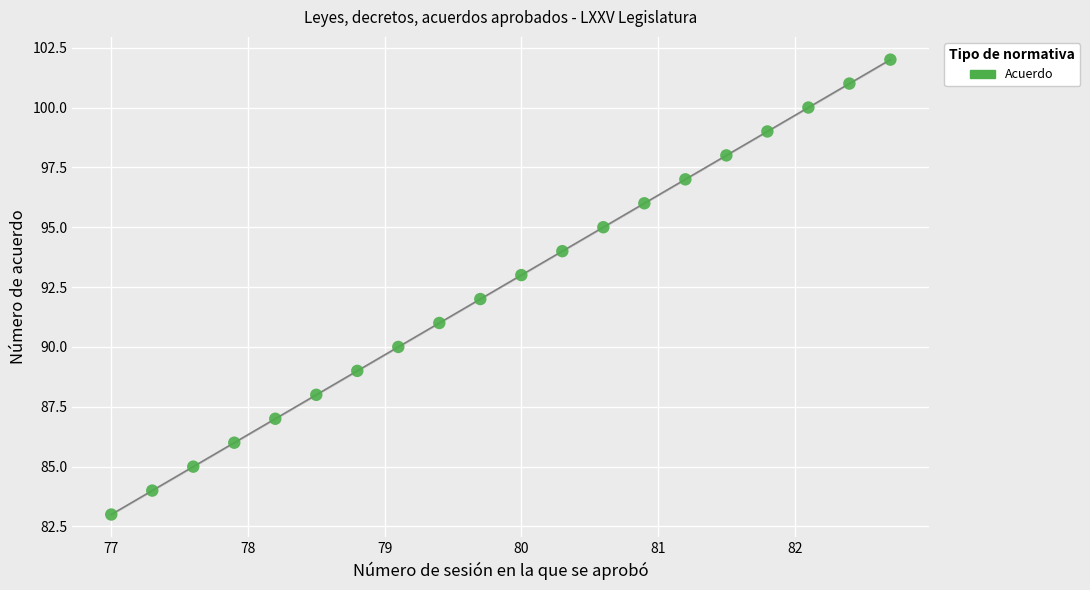

What is the range of Y values (max minus min)?

19